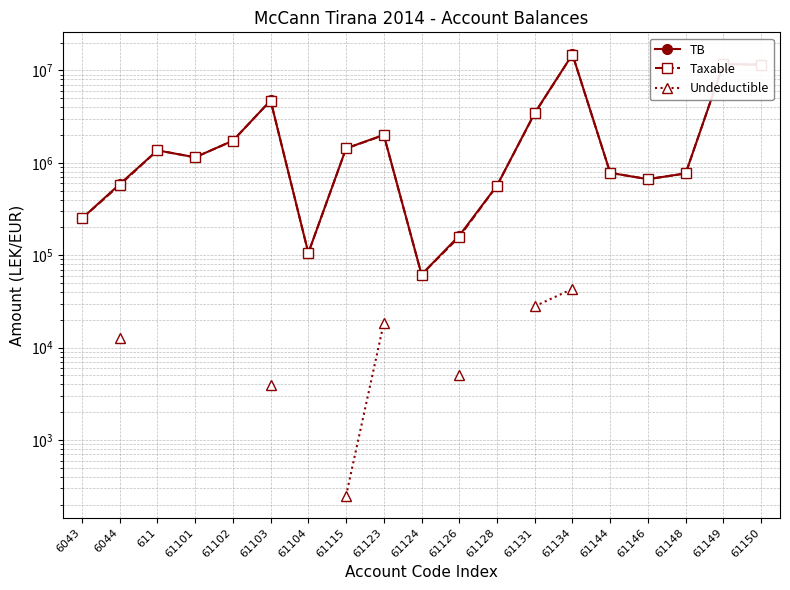

How many distinct data groups are displayed?

3